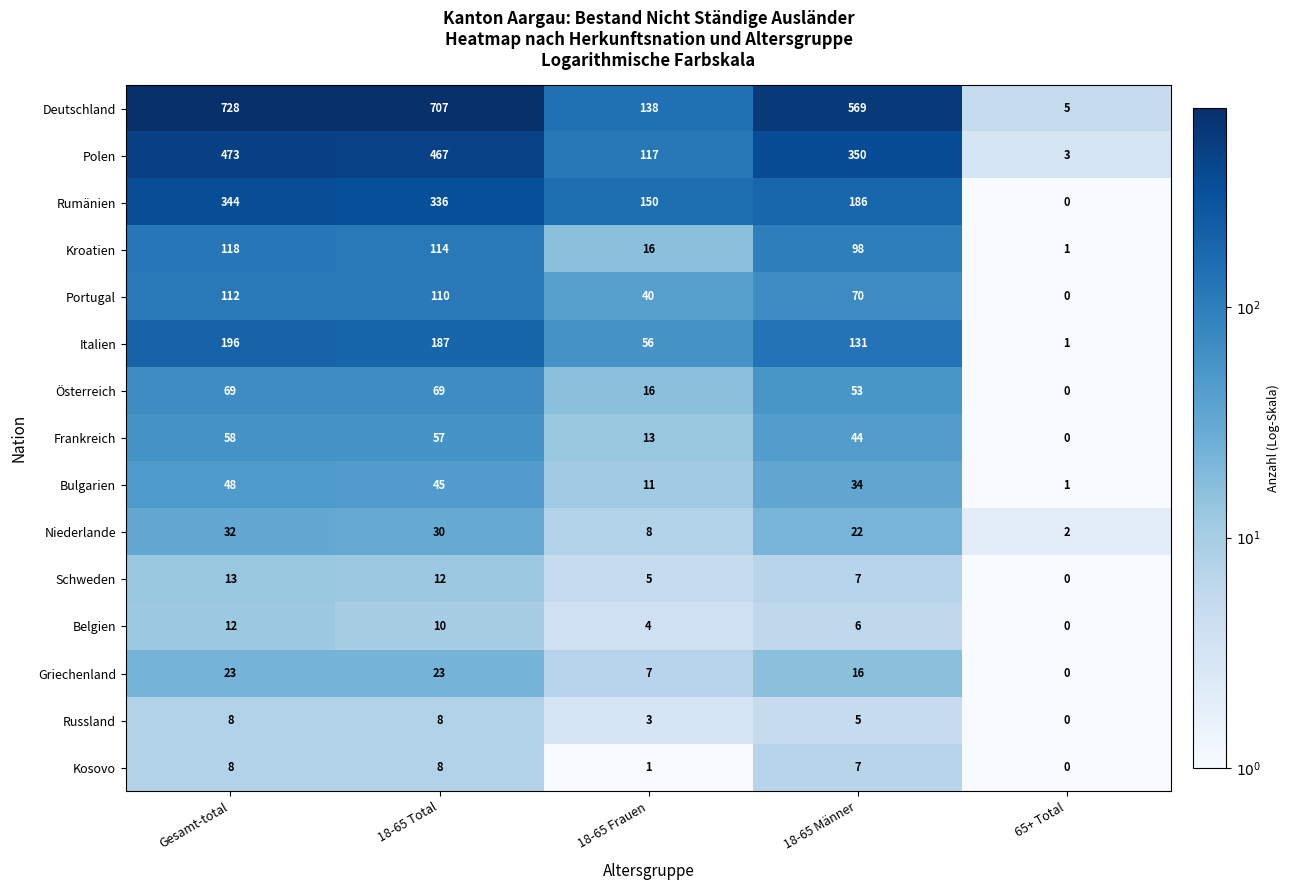

What is the spread (max minus min) of values at Gesamt-total?

720